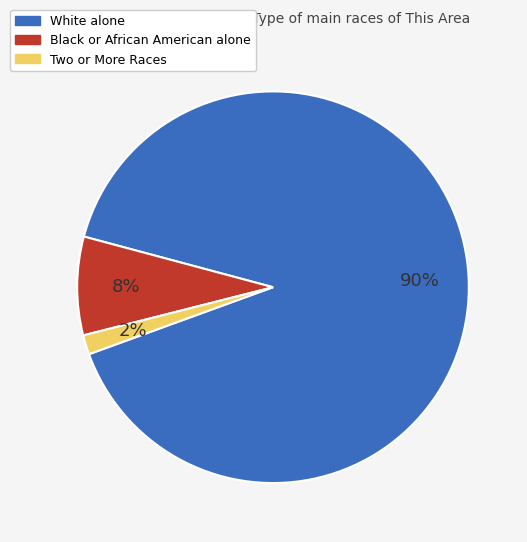

What is the largest slice in the pie chart?

White alone